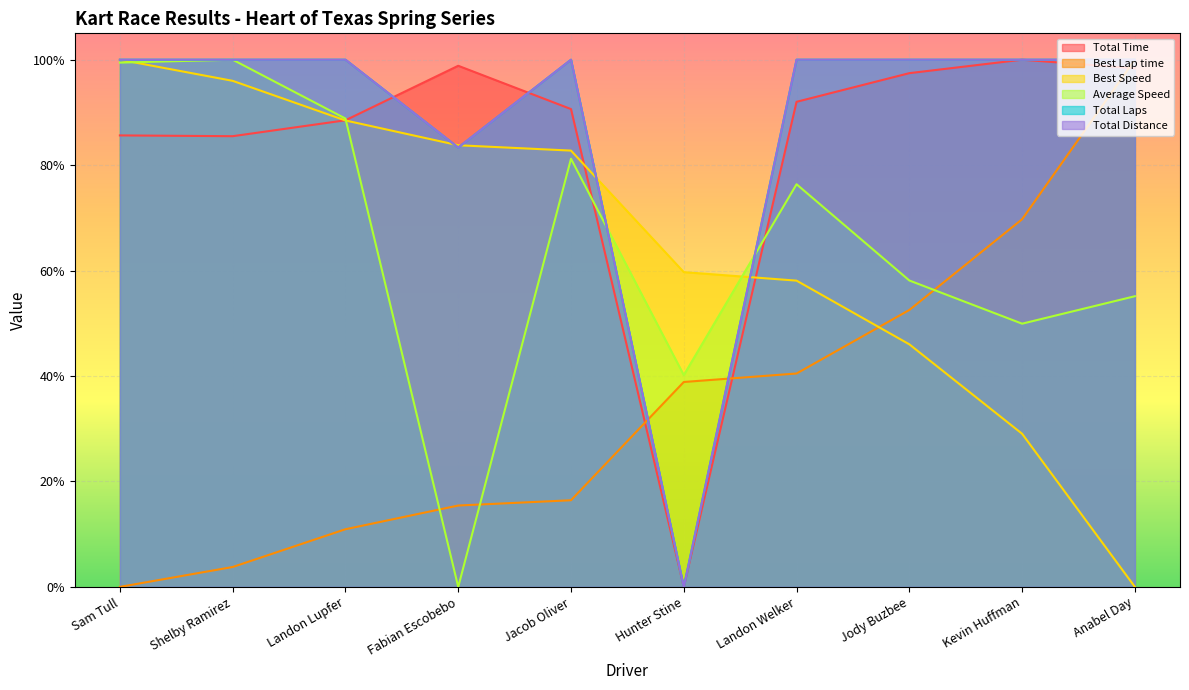

How many data points in Total Time are above 0?

9